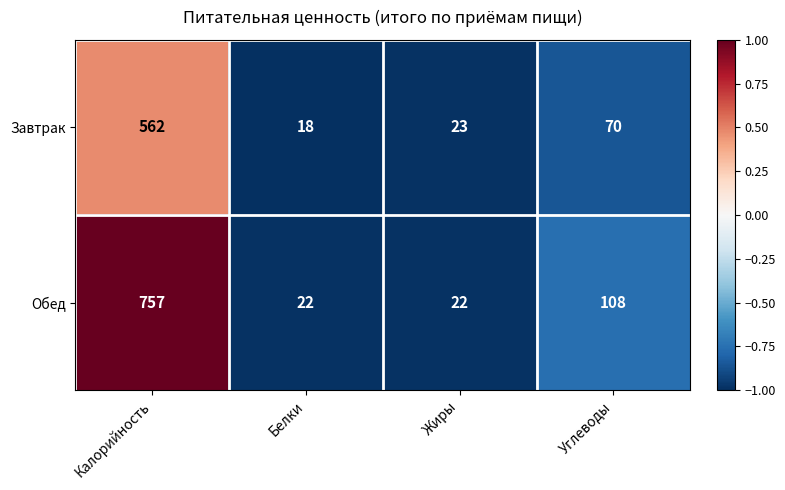

Reading right to left, list all the values displayed in this chart.

Завтрак: Углеводы=70	Жиры=23	Белки=18	Калорийность=562
Обед: Углеводы=108	Жиры=22	Белки=22	Калорийность=757